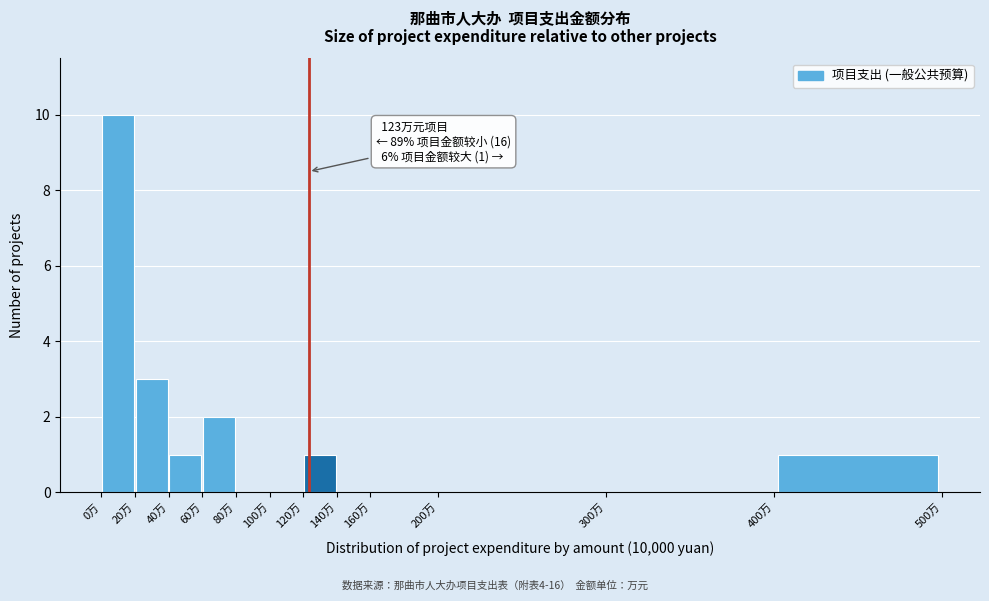

Which range on the x-axis has the tallest bar?

0 to 20